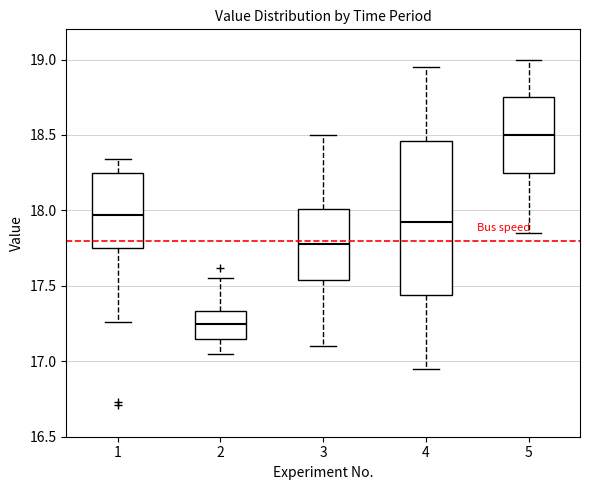

Reading left to right, transcribe this box plot: for each box, give where its median line is, the range the box spans, and where its two whiskers end, as read against the y-axis. The values are not printed on the chart, so give them approximately, as read against the axis.

1: median 17.95, box 17.75 to 18.25, whiskers 17.25 to 18.35
2: median 17.25, box 17.15 to 17.35, whiskers 17.05 to 17.55
3: median 17.80, box 17.55 to 18.00, whiskers 17.10 to 18.50
4: median 17.95, box 17.45 to 18.45, whiskers 16.95 to 18.95
5: median 18.50, box 18.25 to 18.75, whiskers 17.85 to 19.00